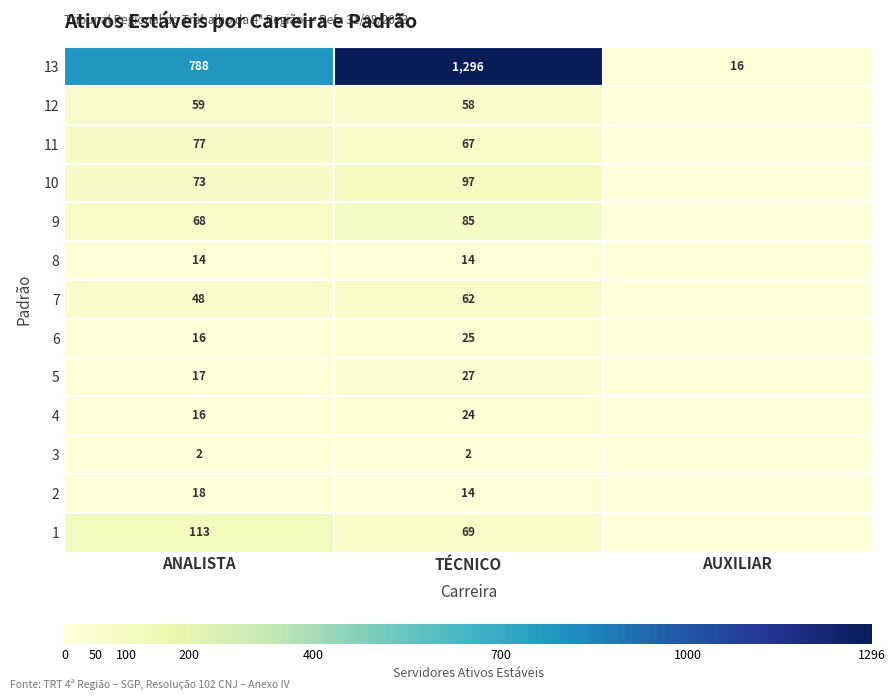

How many categories are shown in the chart?

3